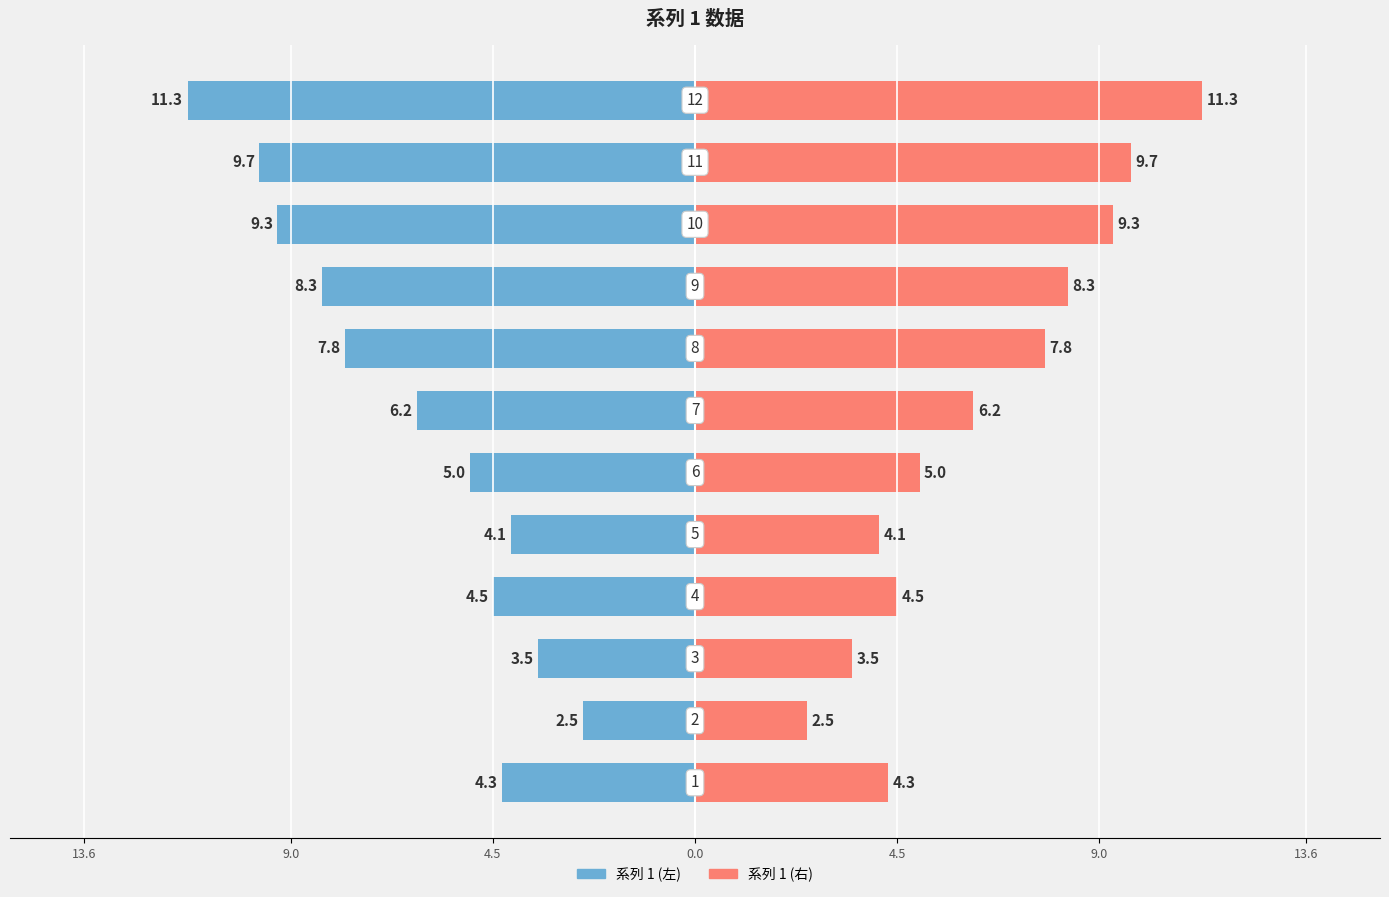

Is it true that 系列 1 (右) equals 1.6 at 9.0?

False